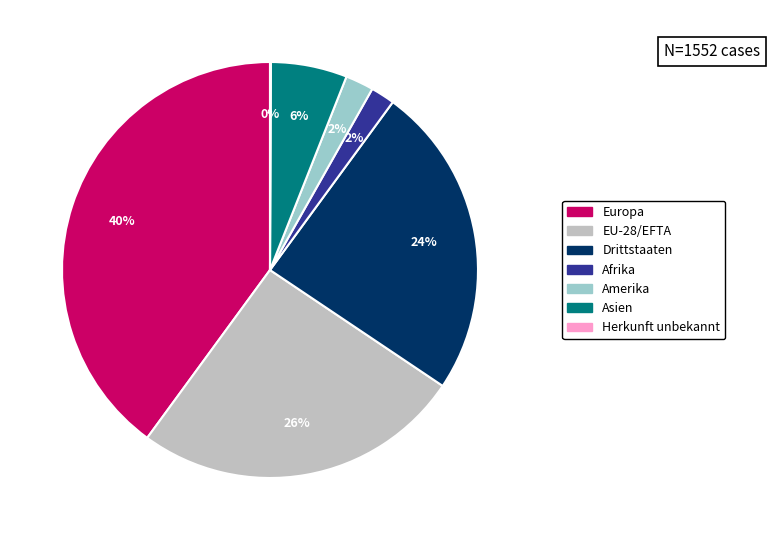

To the nearest percent, what is the average slice percentage?

14%